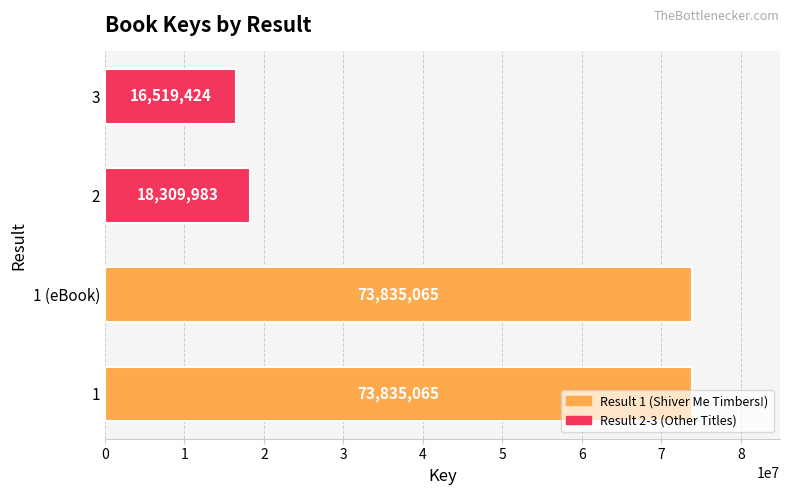

What is the difference between the values at 1 (eBook) and 2?

55525082